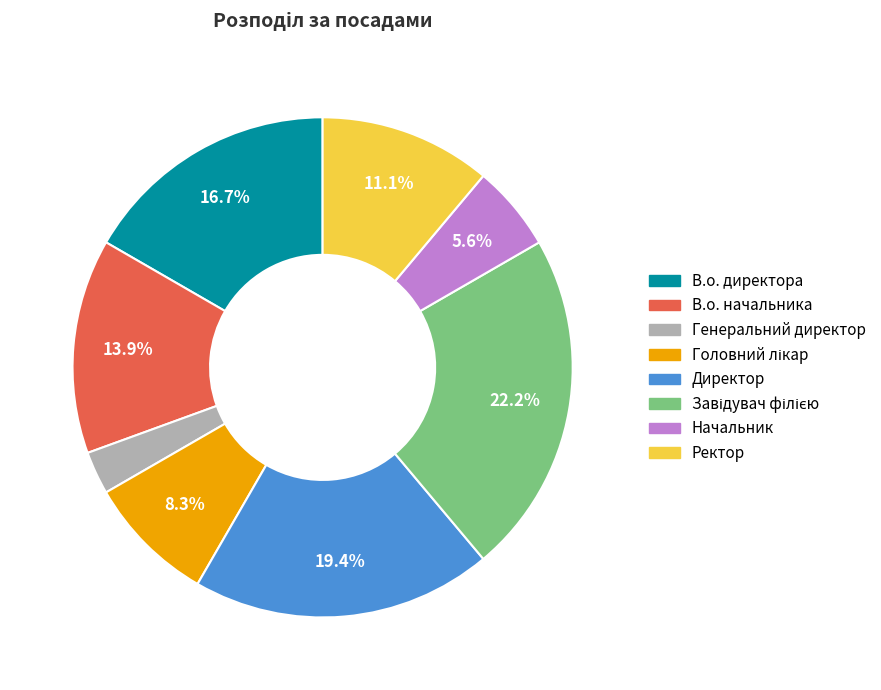

How much of the chart is everything except Ректор?

88.9%